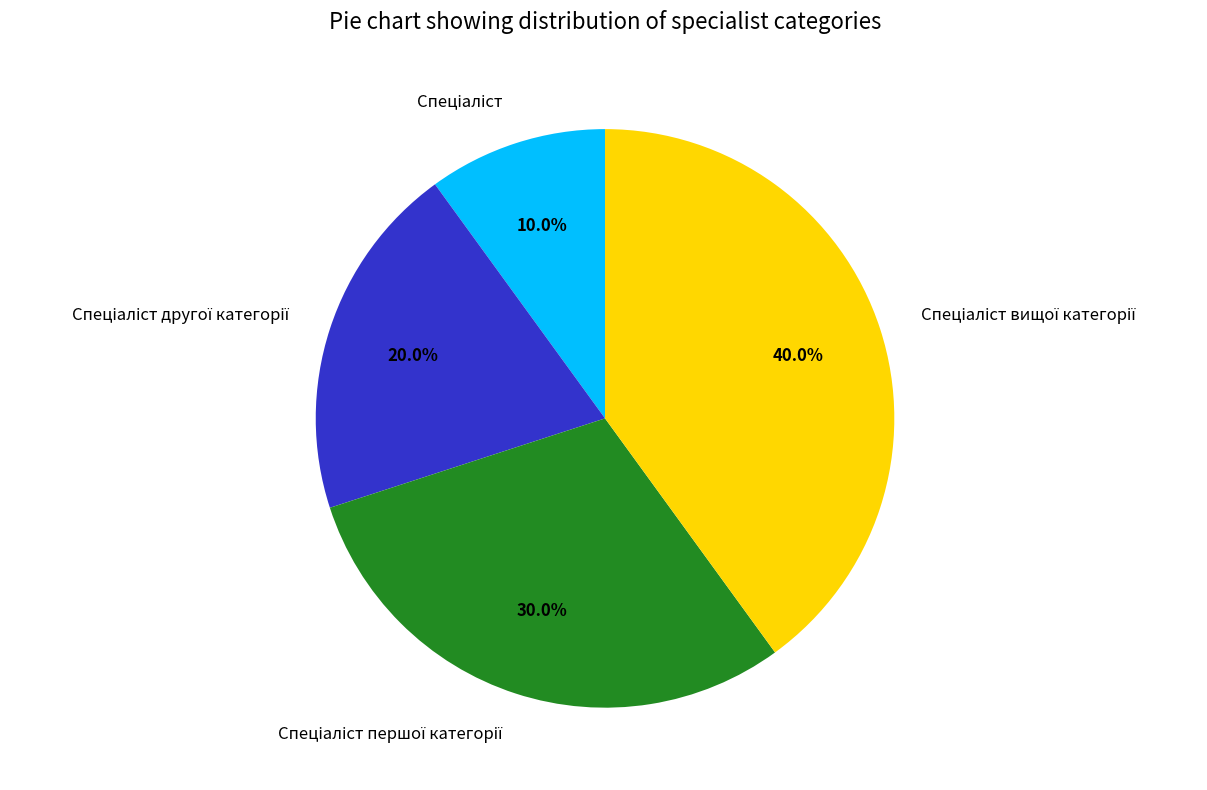

Is there any slice that represents more than half of the pie?

No